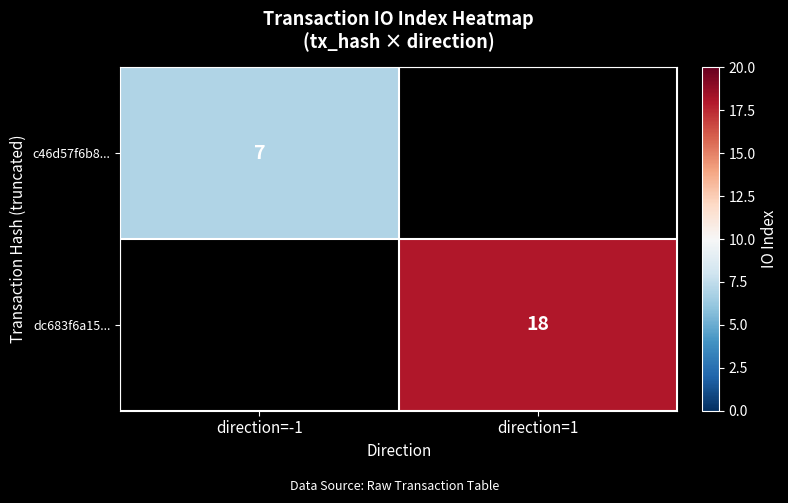

The value of c46d57f6b8... at direction=-1 is 10. True or false?

False